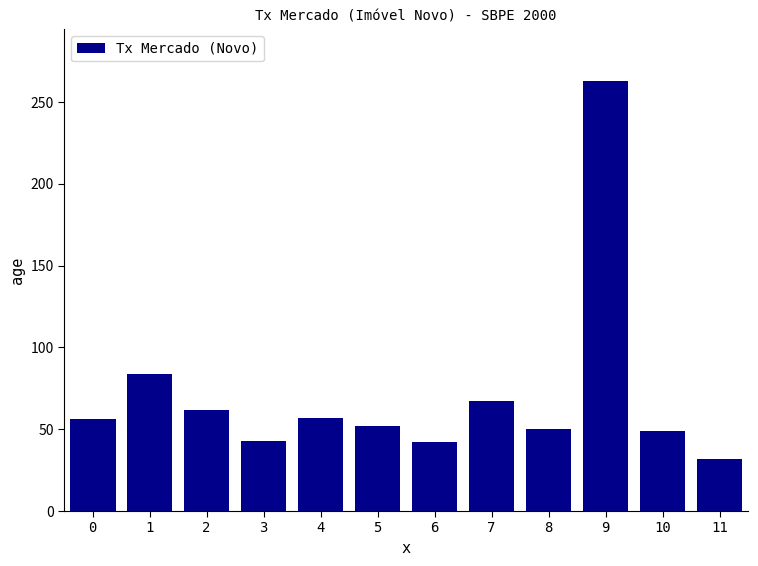

What is the value of the 4th bar from the left?

43